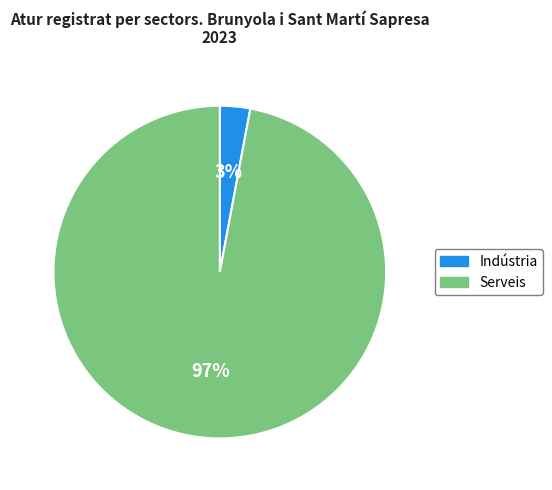

How many slices are in this pie chart?

2